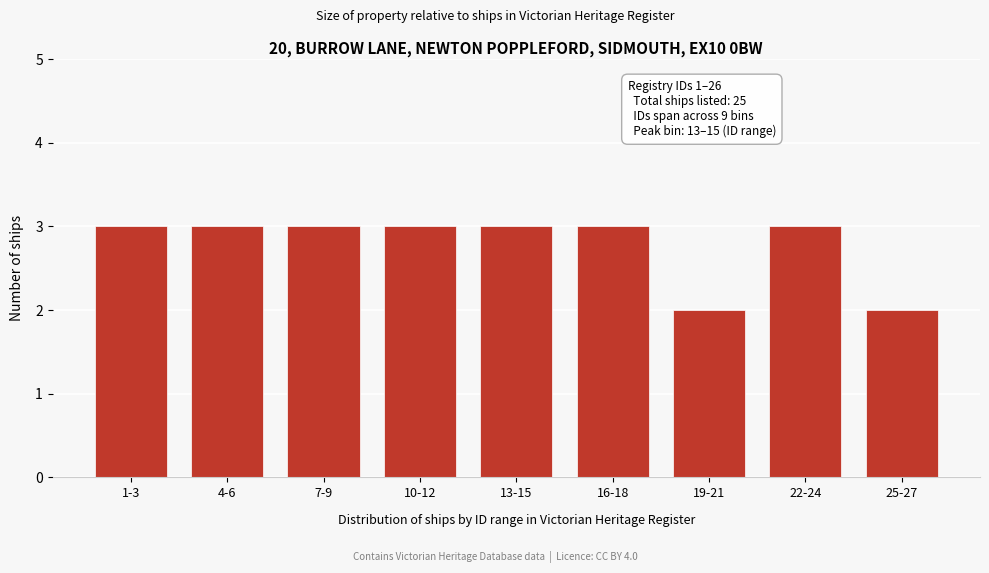

Reading left to right, transcribe all the data shown in this chart.

3	3	3	3	3	3	2	3	2